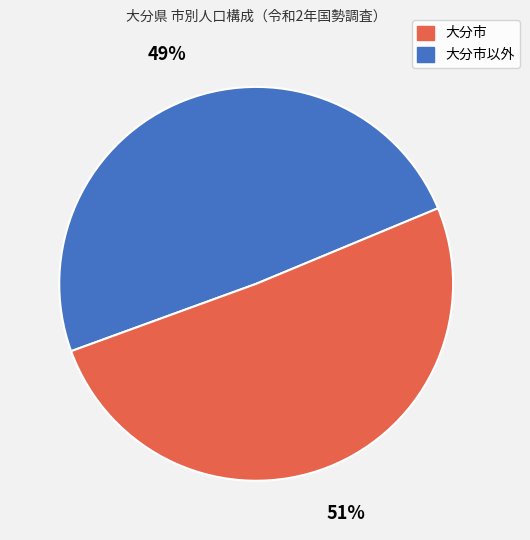

Is there any slice that represents more than half of the pie?

Yes